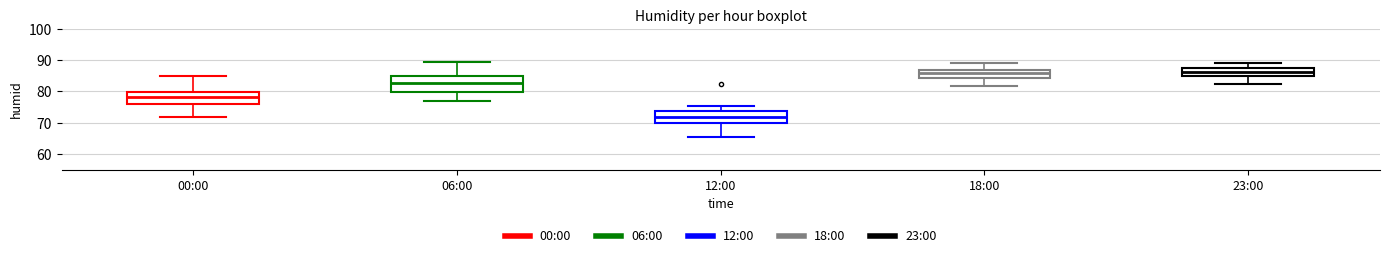

Which box is the tallest, from its lower edge to its upper edge?

06:00